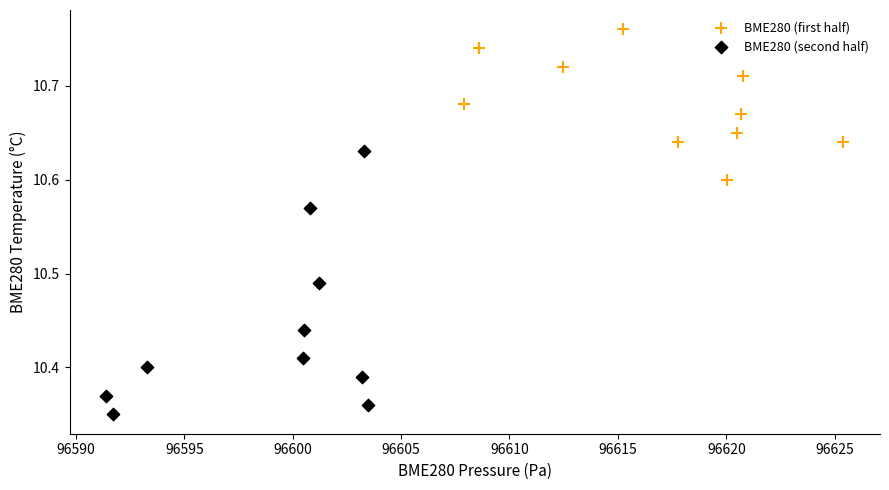

What are all the series names shown in the legend?

BME280 (first half), BME280 (second half)